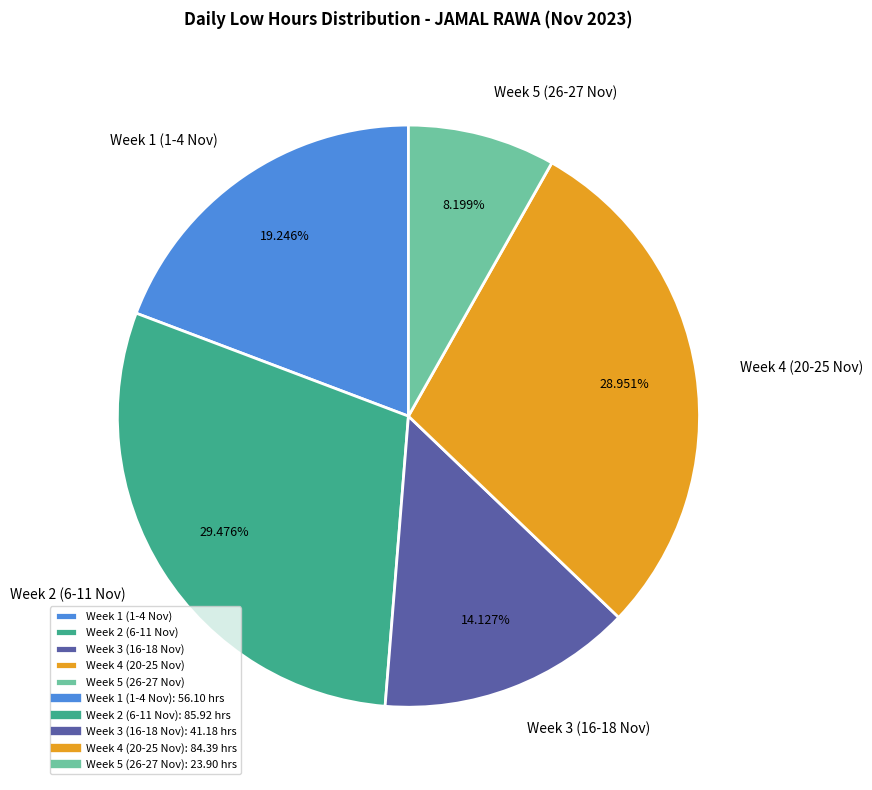

How many slices are in this pie chart?

5